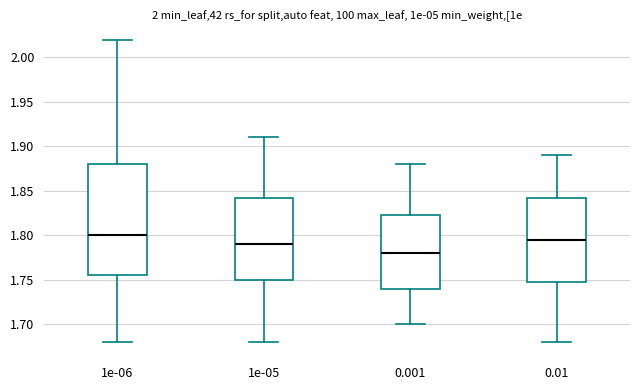

Comparing the boxes themselves (not the whiskers), which one is the tallest?

1e-06